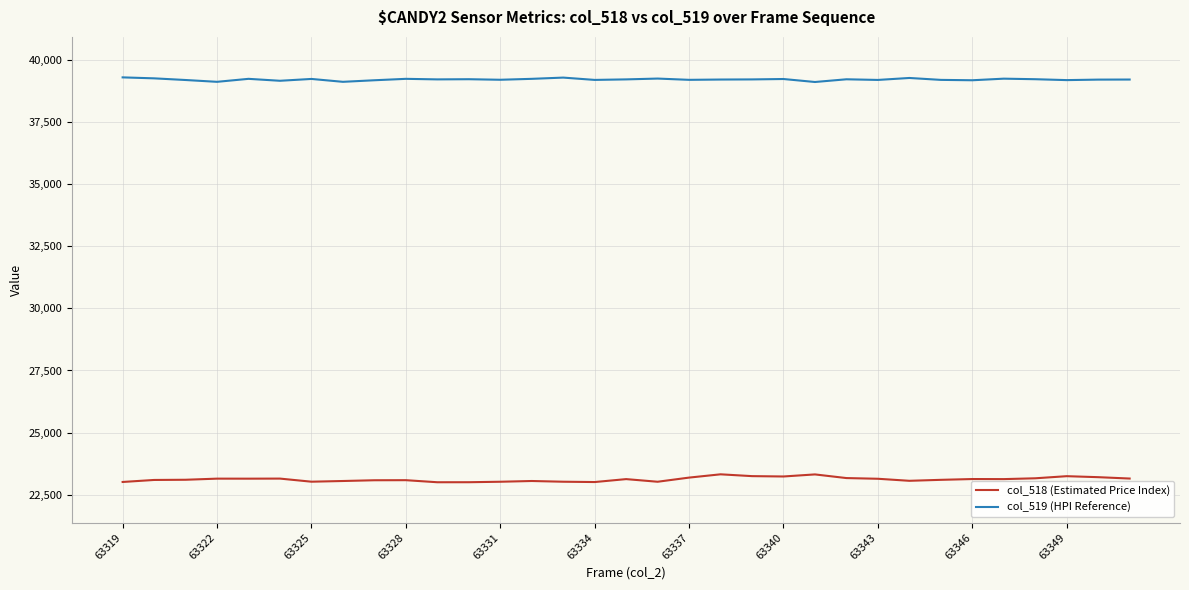

What is the minimum value for col_519 (HPI Reference)?

39111